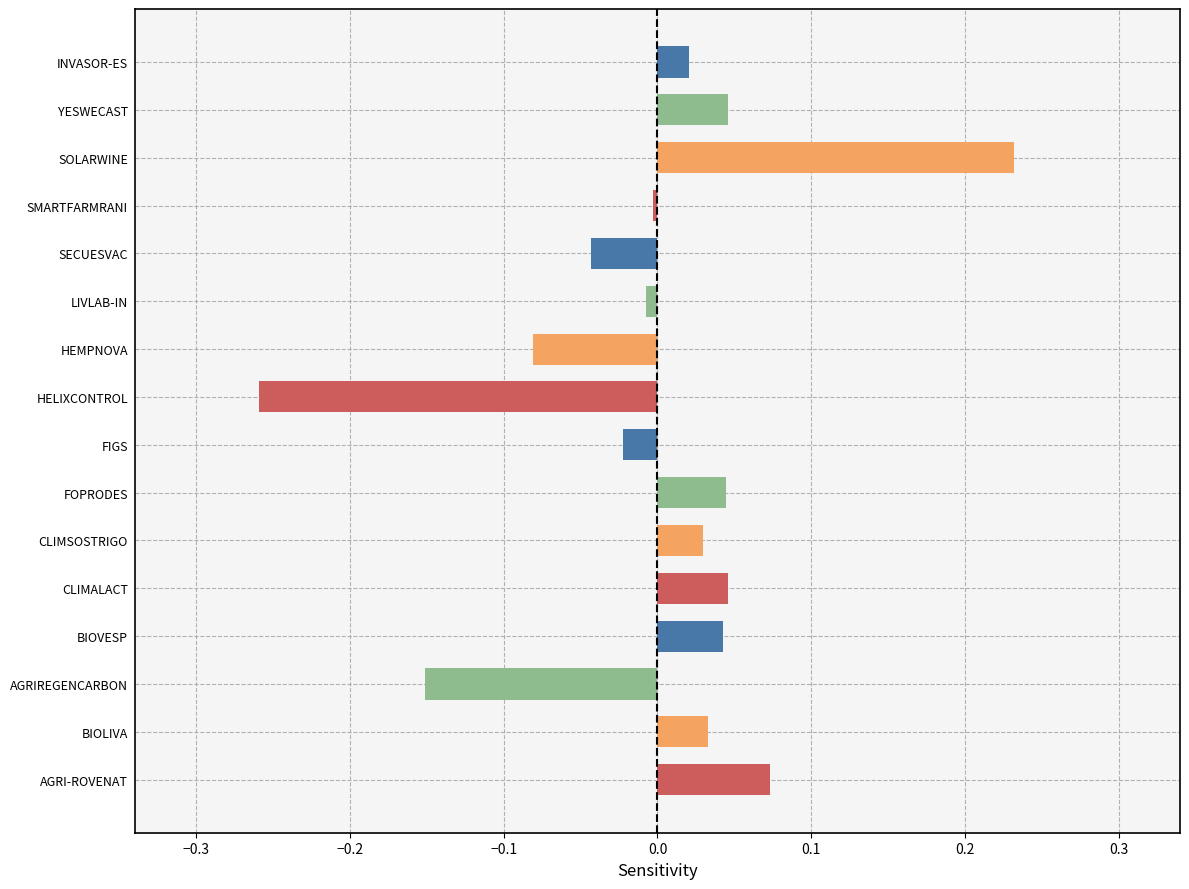

Which category has the lowest value across all series?

HELIXCONTROL